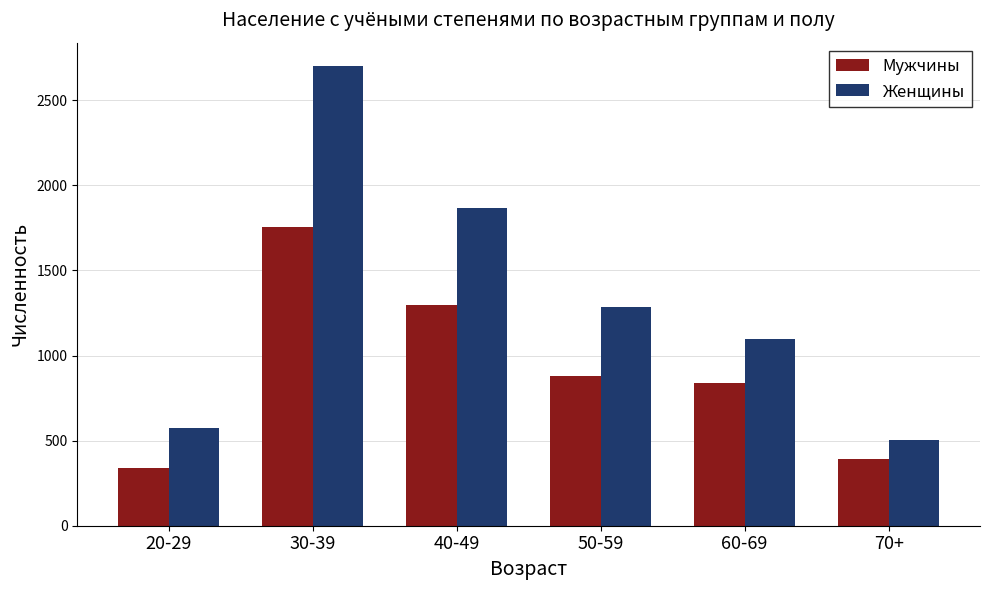

List the labels in order of Мужчины value, smallest first.

20-29, 70+, 60-69, 50-59, 40-49, 30-39